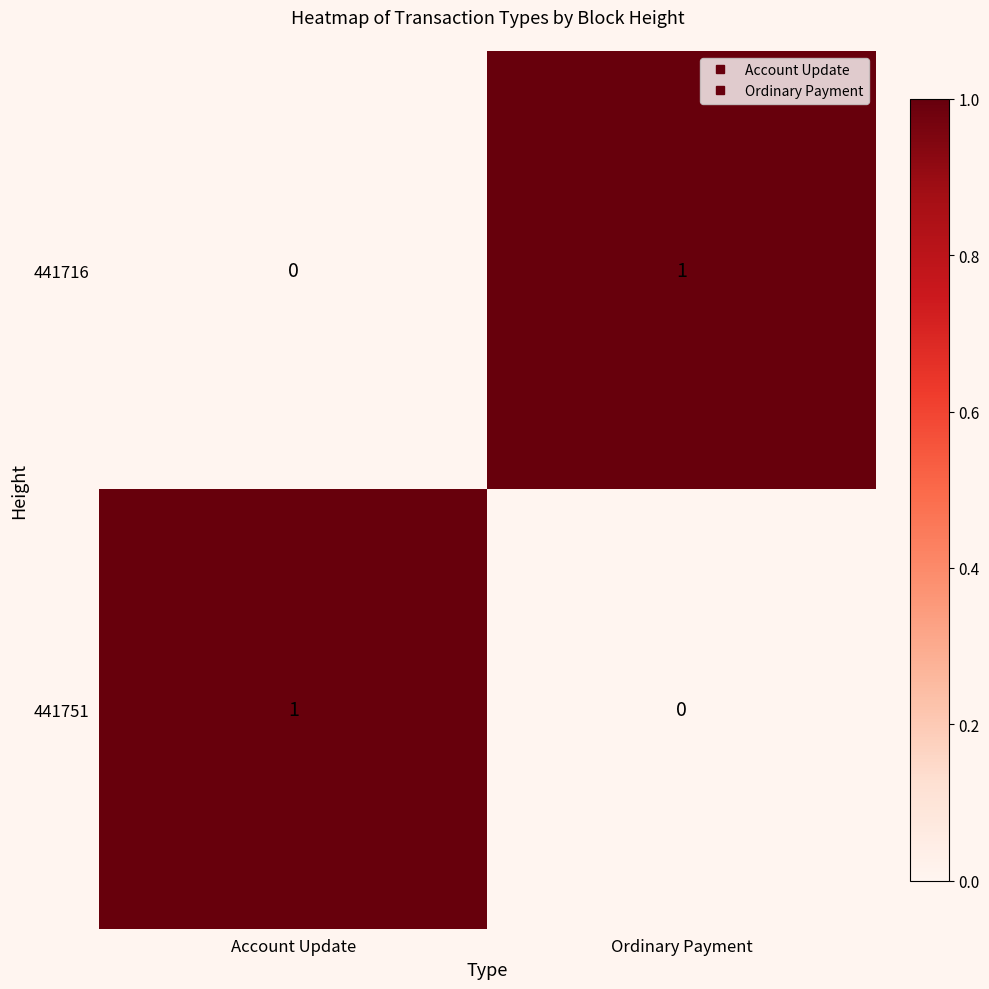

At which label does 441716 reach its peak?

Ordinary Payment